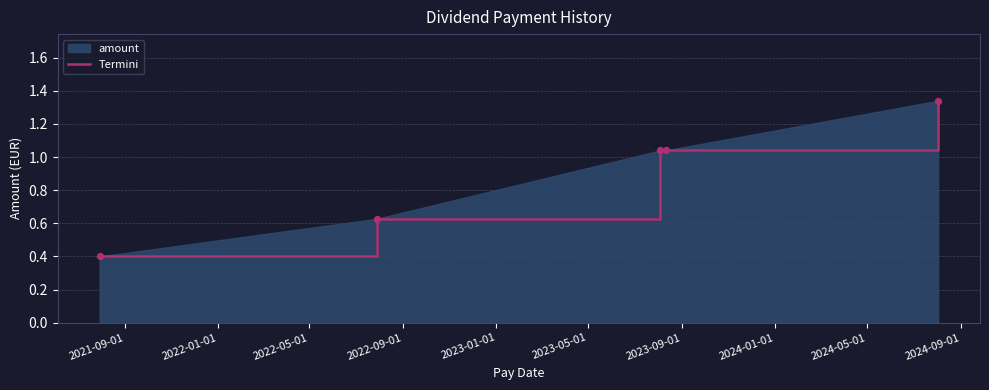

What is the smallest value displayed?

0.4